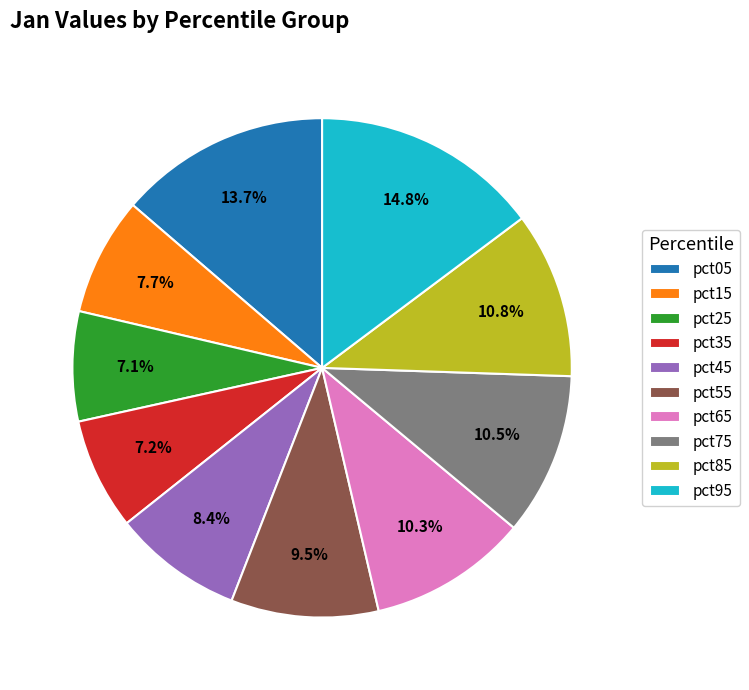

The pct65 slice represents 10% of the pie. True or false?

True